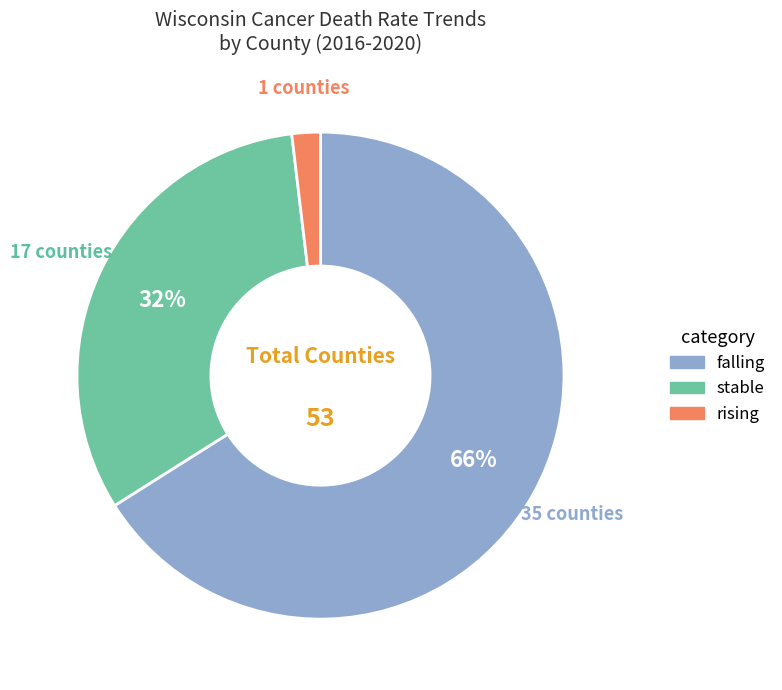

To the nearest percent, what percentage of the pie is falling?

66%